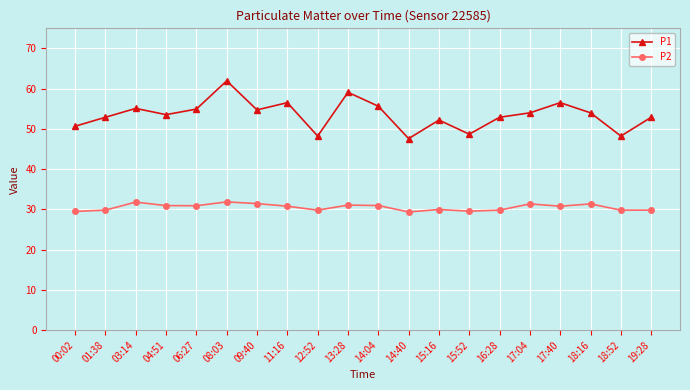

Rank the series by their maximum value, from highest to lowest.

P1, P2